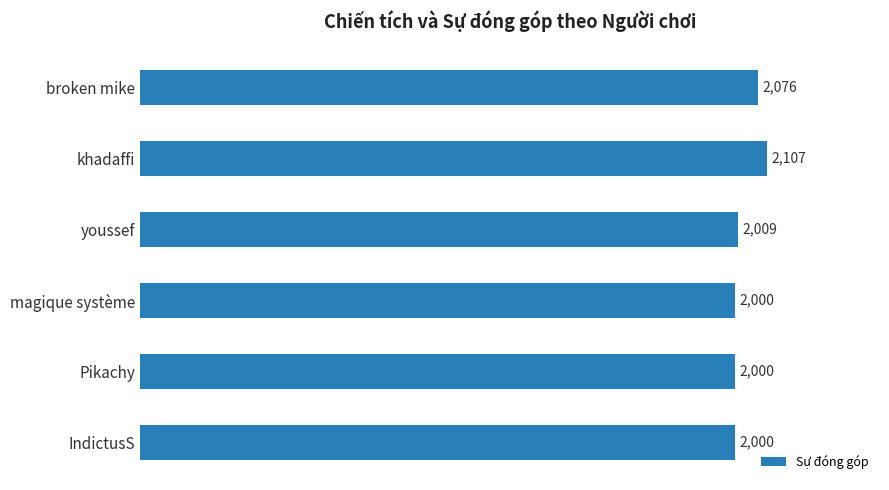

What is the value of the 3rd bar from the top?

2009